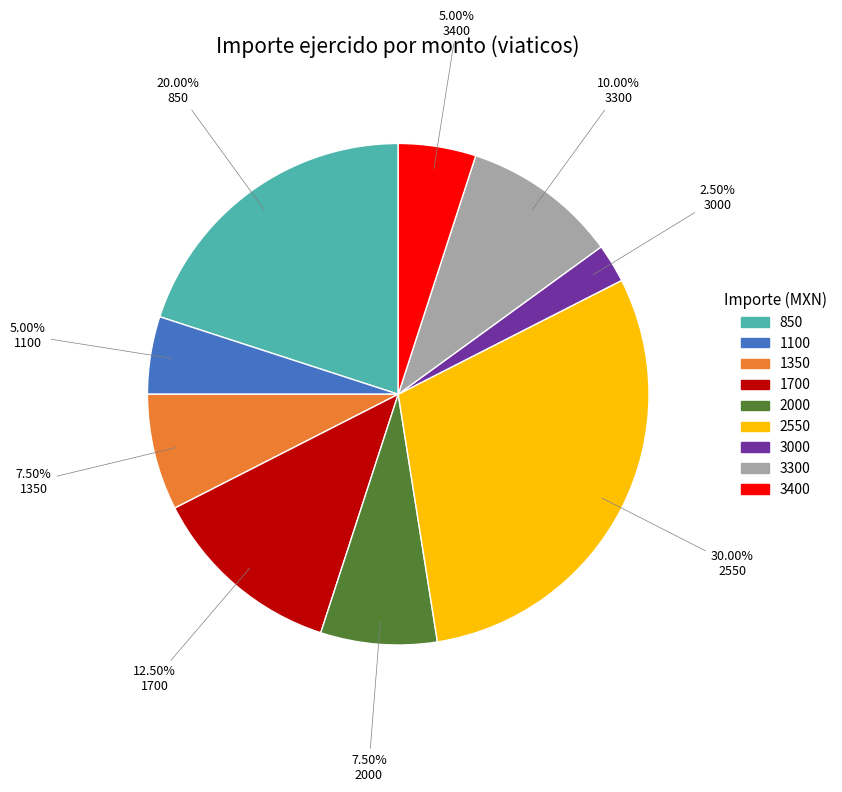

To the nearest percent, what percentage of the pie is 3400?

5%